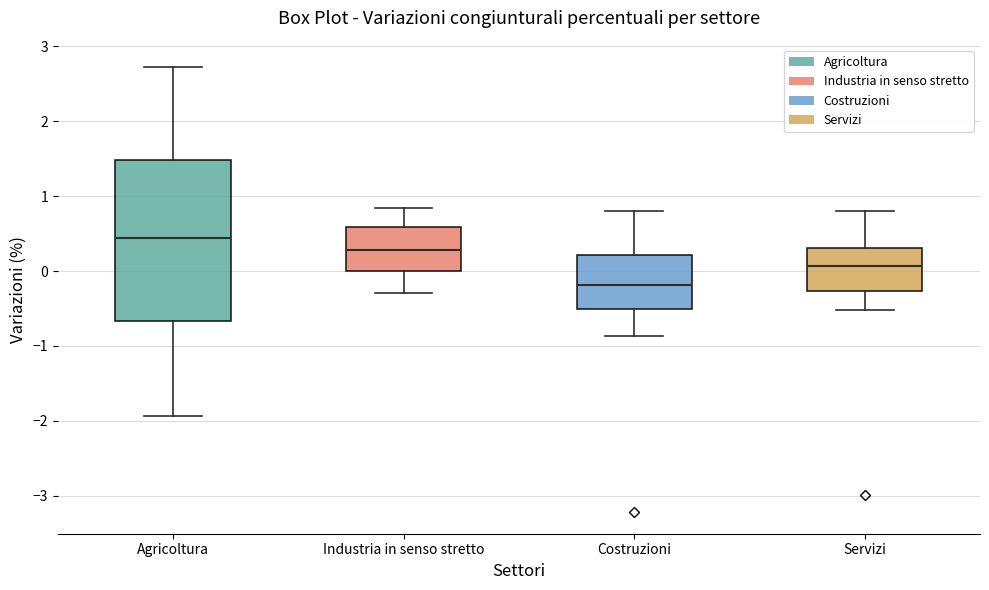

Which box's median line is the lowest?

Costruzioni